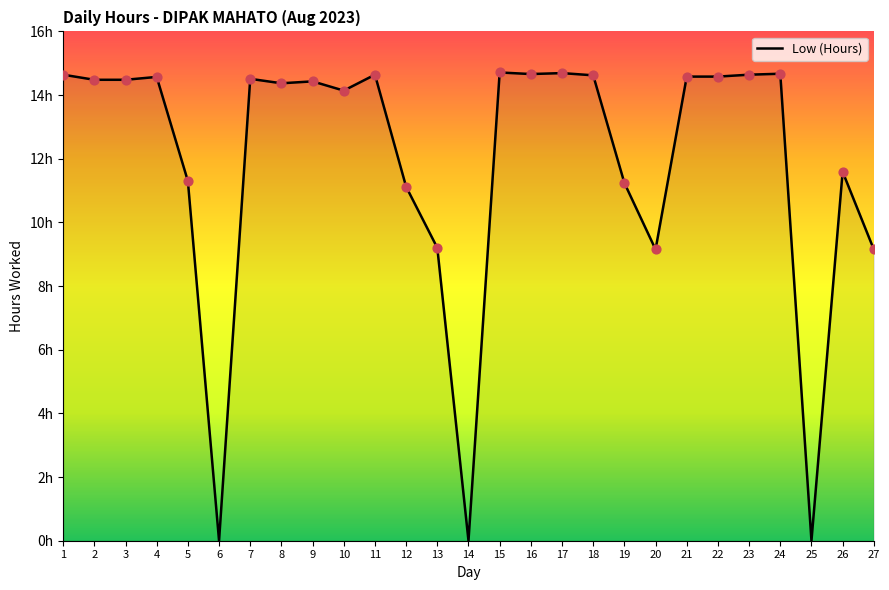

Is this an area chart (filled region under the line)?

Yes